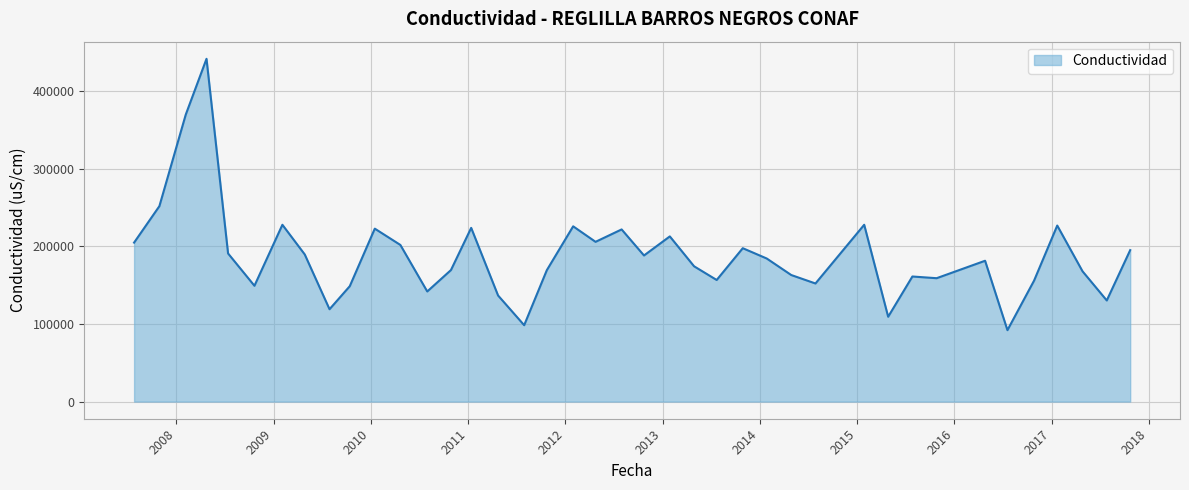

How many distinct data groups are displayed?

1